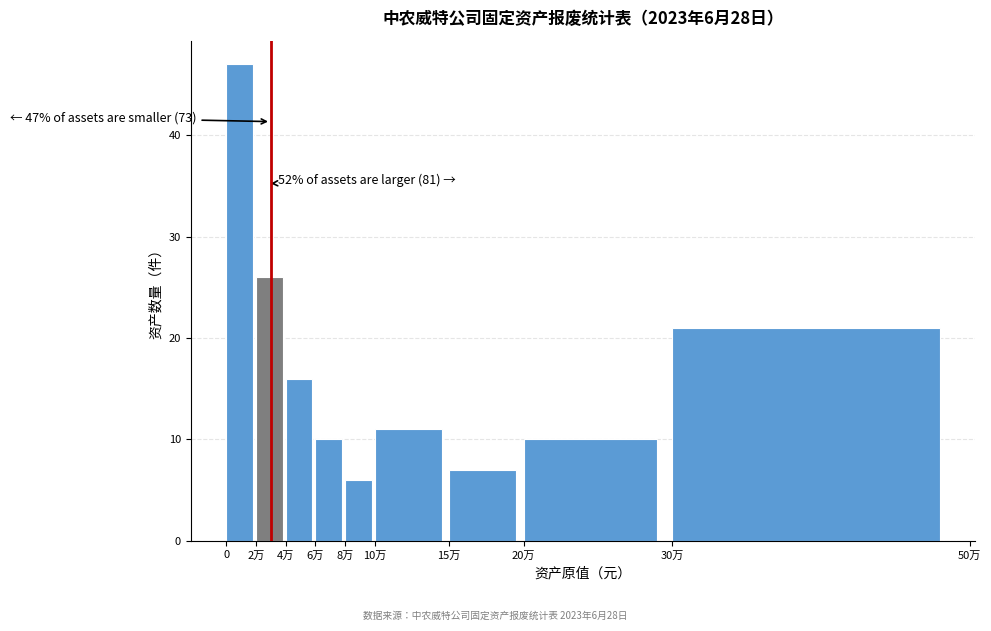

Reading right to left, transcribe all the data shown in this chart.

21	10	7	11	6	10	16	26	47